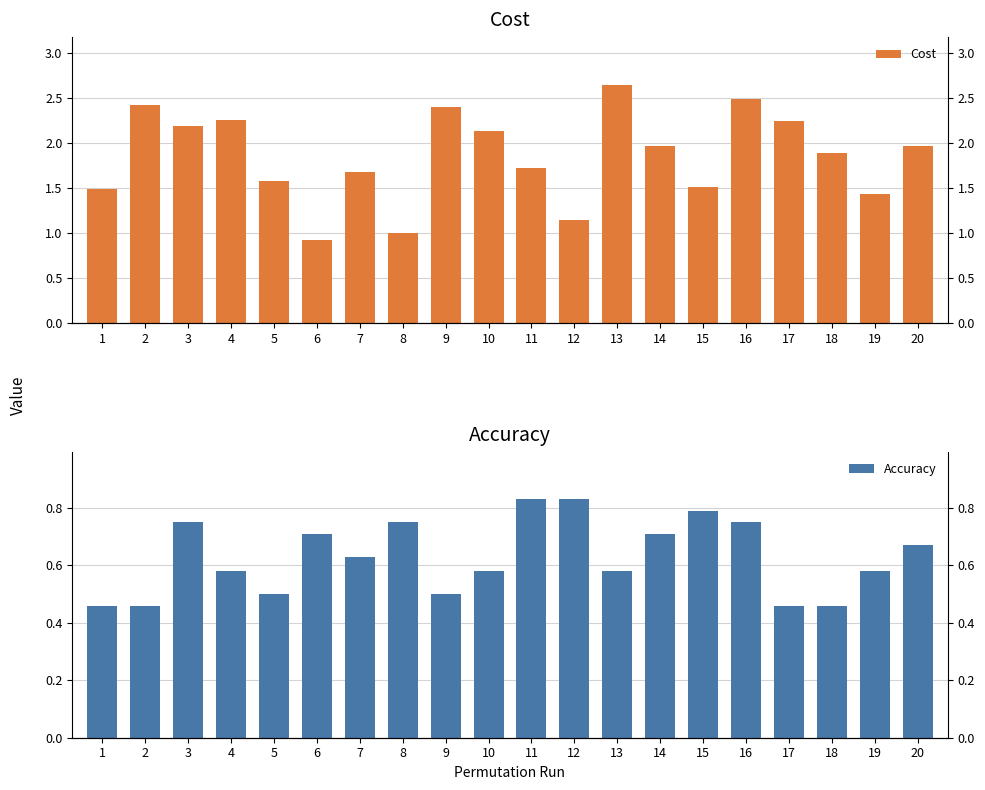

List the series in order of their peak value, highest first.

Cost, Accuracy